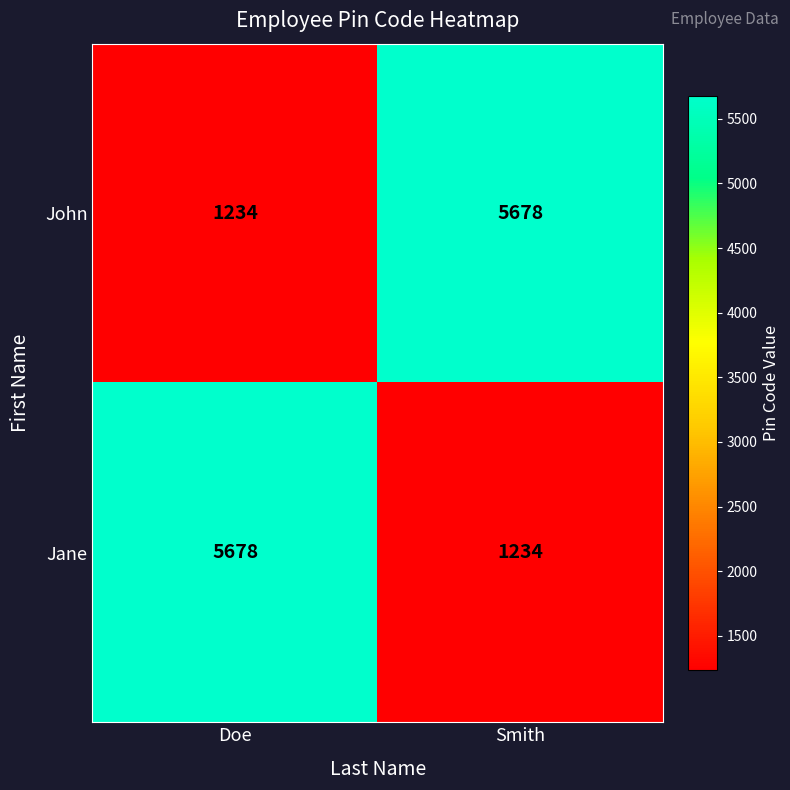

What is the spread (max minus min) of values at Smith?

4444